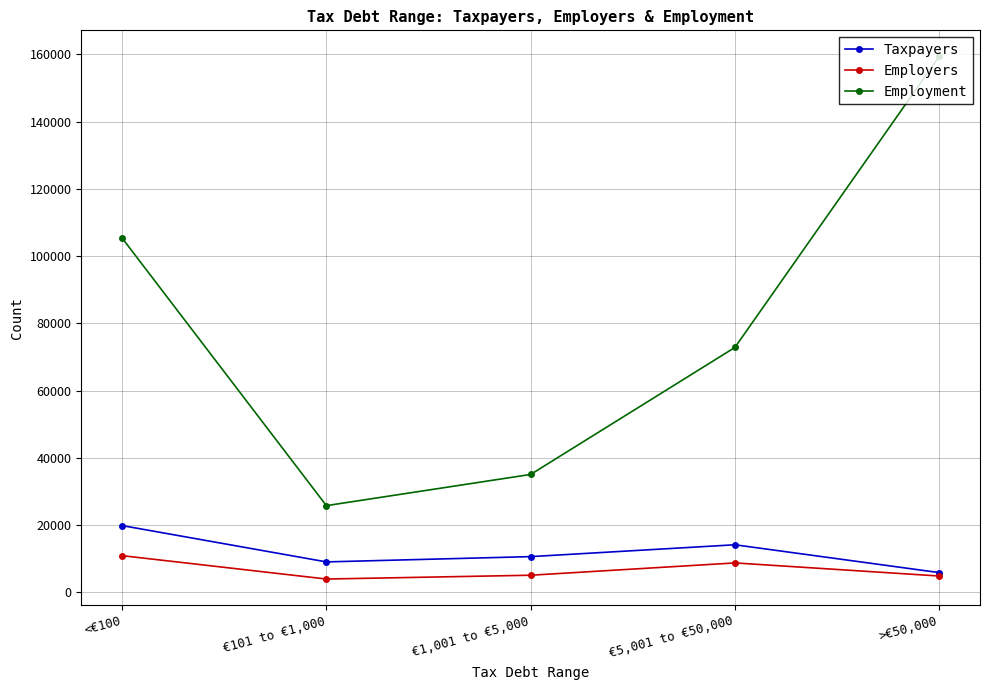

True or false: Taxpayers has a value of 23969 at €5,001 to €50,000.

False